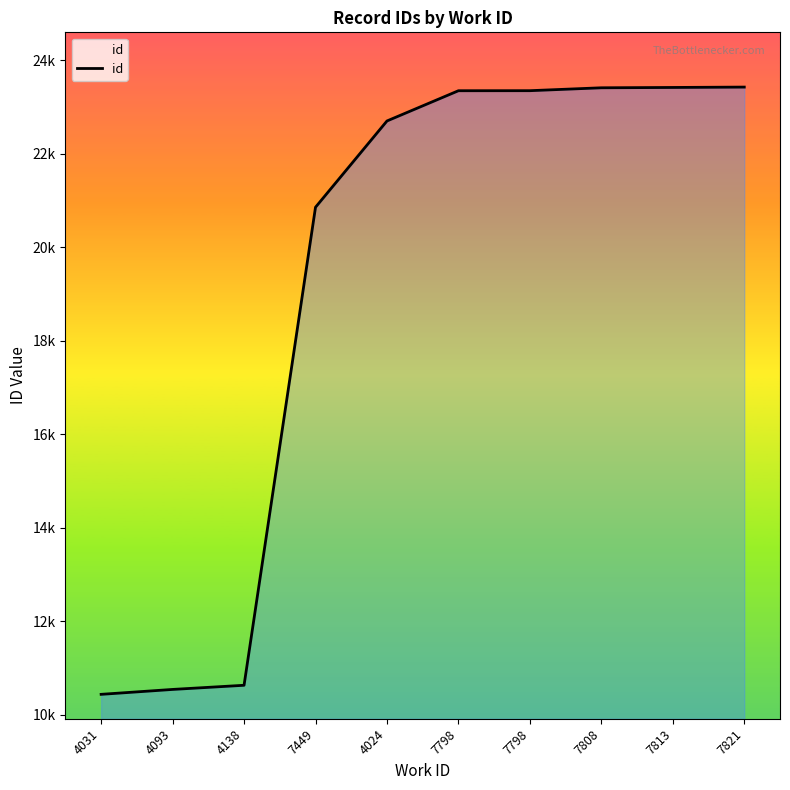

Does the chart display data point markers on the line(s)?

No